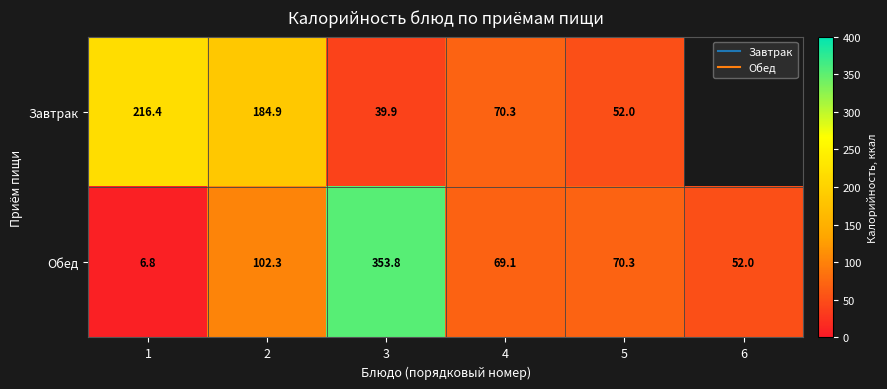

At which label does Обед first exceed 70?

2